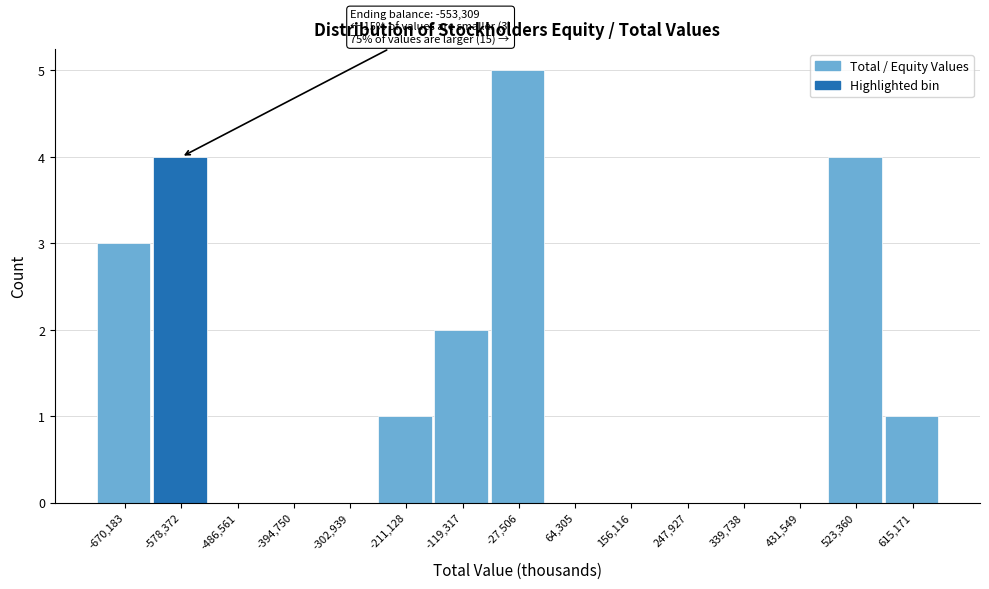

Reading left to right, list all the values displayed in this chart.

-670,183=3	-578,372=4	-486,561=0	-394,750=0	-302,939=0	-211,128=1	-119,317=2	-27,506=5	64,305=0	156,116=0	247,927=0	339,738=0	431,549=0	523,360=4	615,171=1